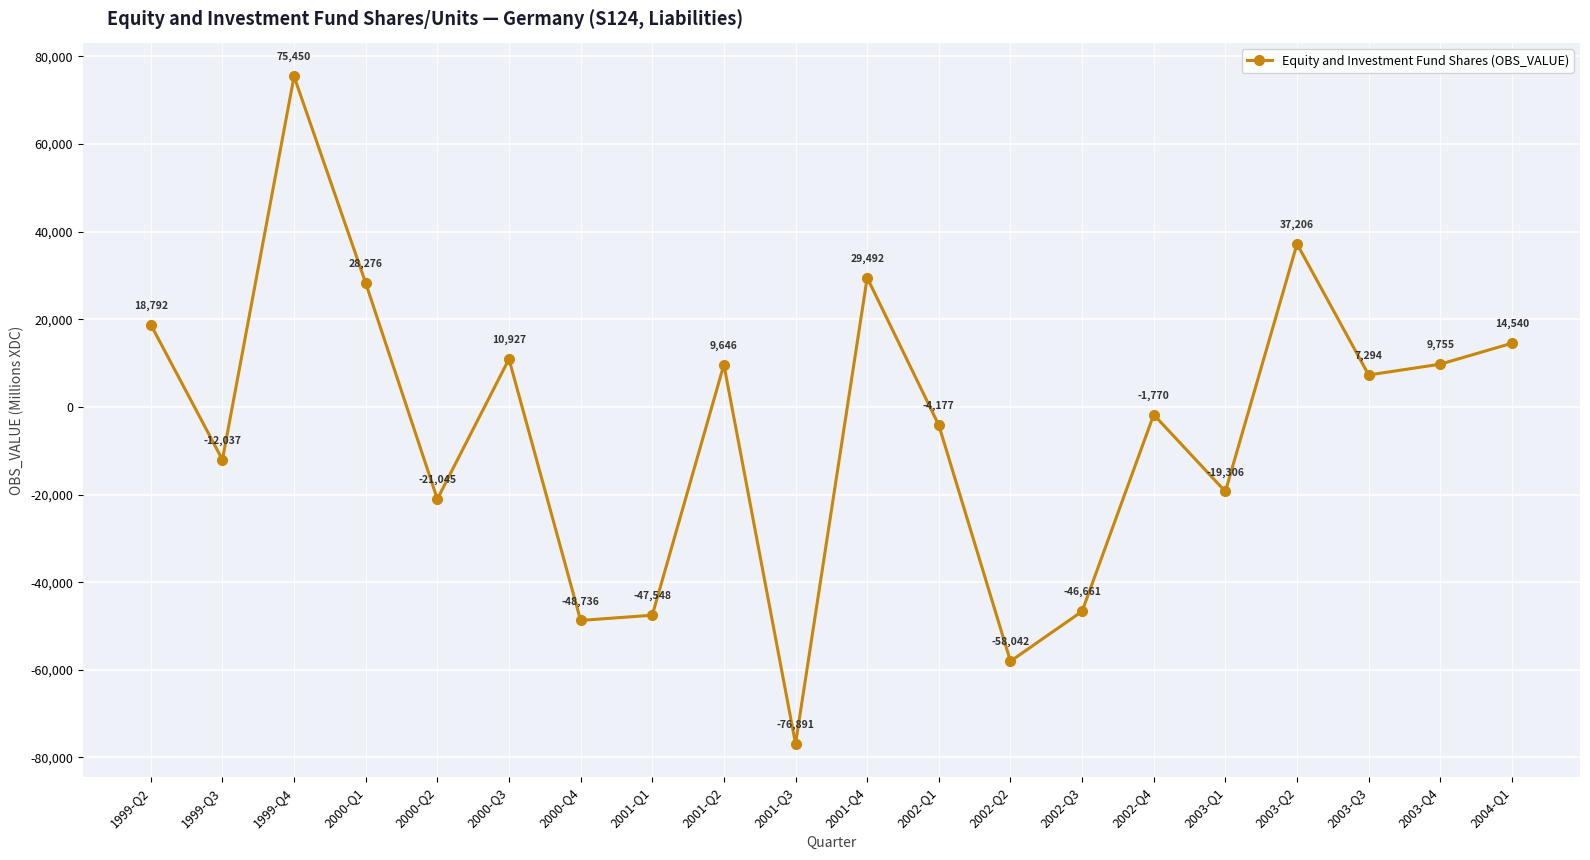

At which category does the data reach its first local peak?

1999-Q4